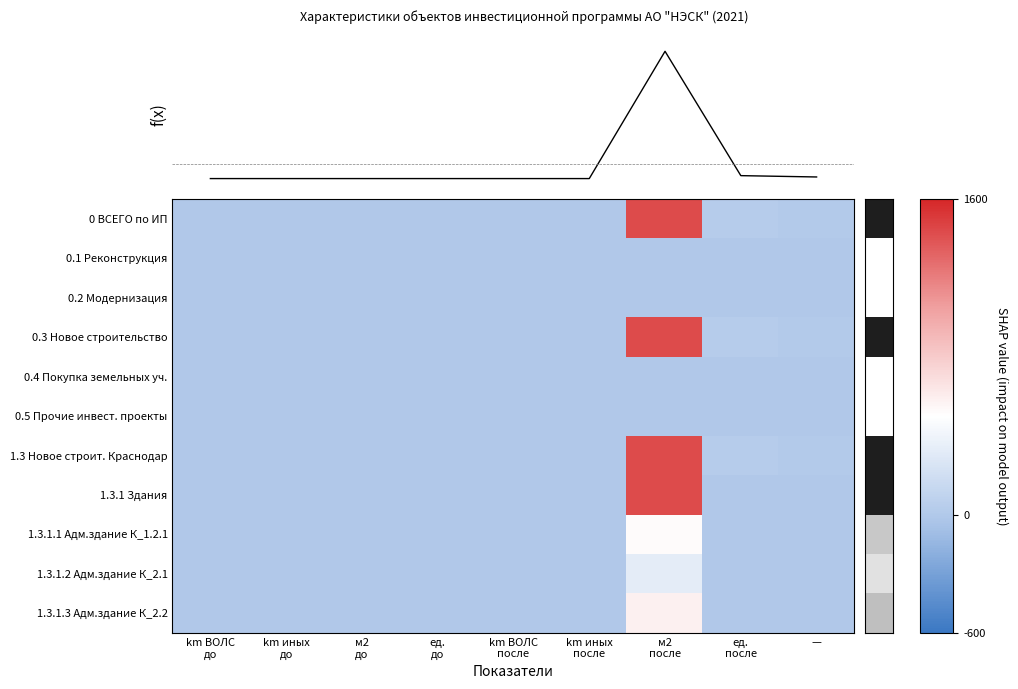

Is it true that 1.3.1.3 Адм.здание К_2.2 equals 981 at м2 после?

False